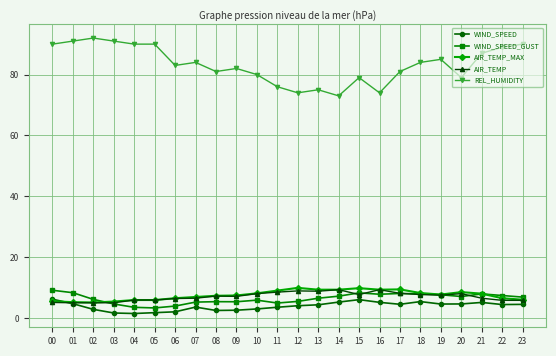

Which series has the largest range (max minus min)?

REL_HUMIDITY